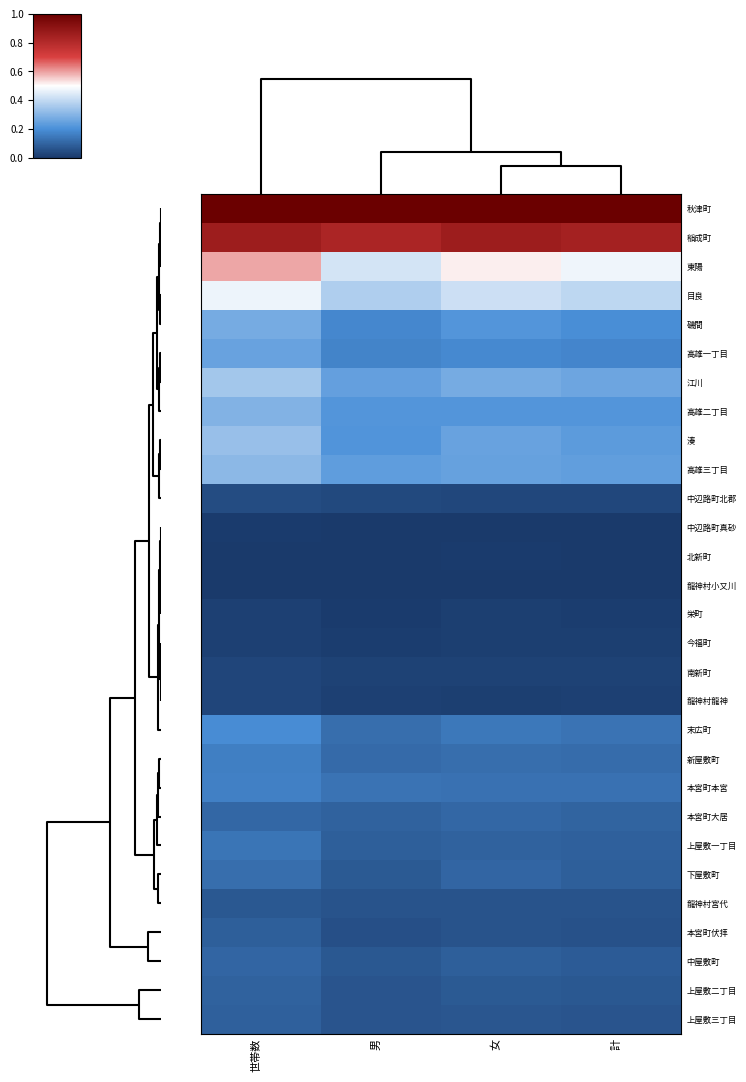

Rank the series by their maximum value, from highest to lowest.

秋津町, 稲成町, 東陽, 目良, 江川, 湊, 高雄三丁目, 高雄二丁目, 磯間, 高雄一丁目, 末広町, 本宮町本宮, 新屋敷町, 上屋敷一丁目, 下屋敷町, 本宮町大居, 中屋敷町, 上屋敷二丁目, 上屋敷三丁目, 本宮町伏拝, 龍神村宮代, 中辺路町北郡, 南新町, 龍神村龍神, 栄町, 今福町, 中辺路町真砂, 北新町, 龍神村小又川